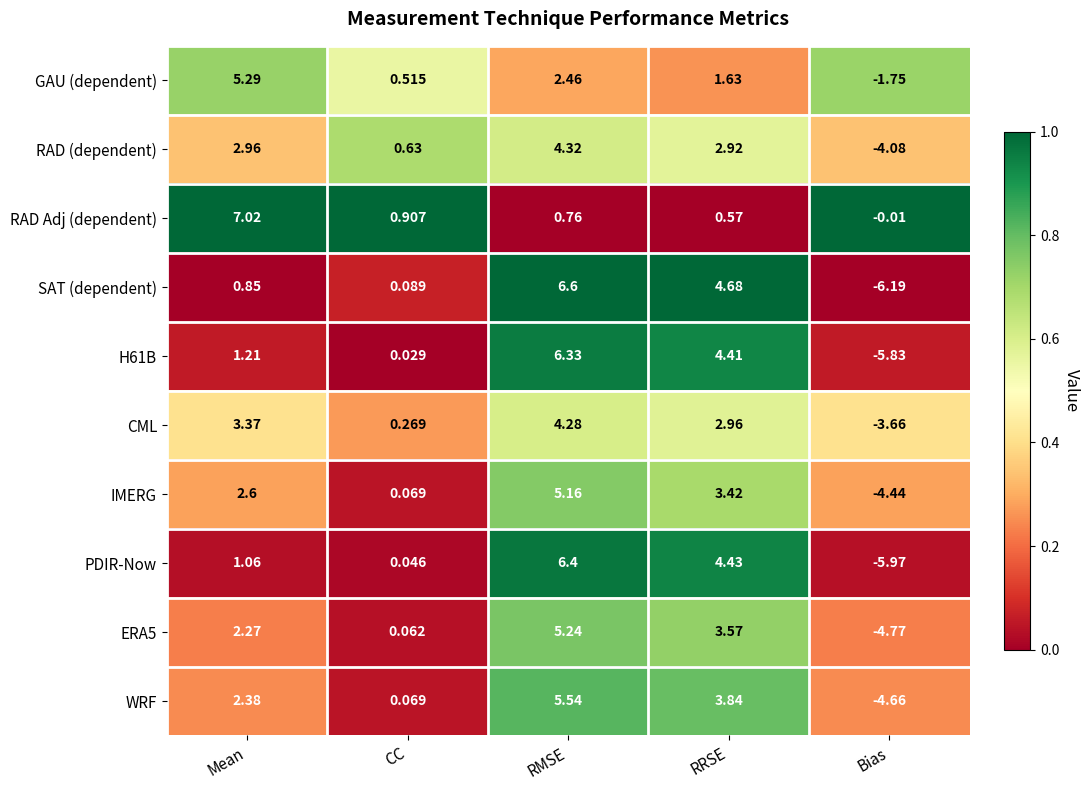

At how many categories does at least one series exceed 0?

4